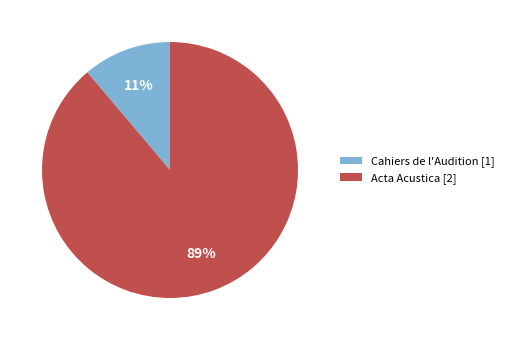

Which has a higher value, Acta Acustica [2] or Cahiers de l'Audition [1]?

Acta Acustica [2]